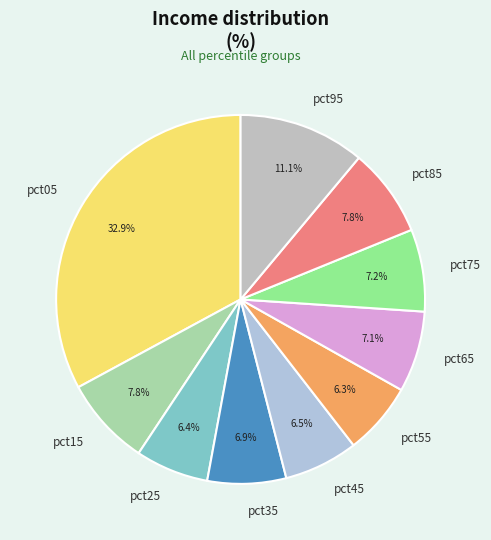

What percentage do pct75 and pct05 together represent?

40.1%